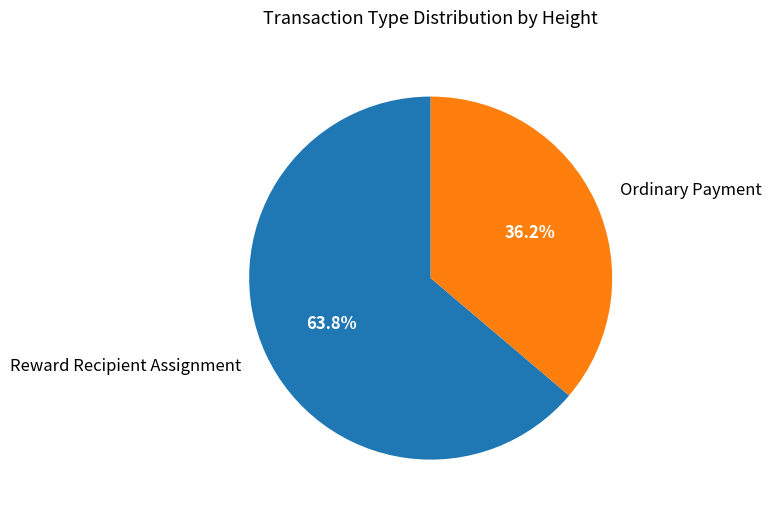

How many slices are in this pie chart?

2